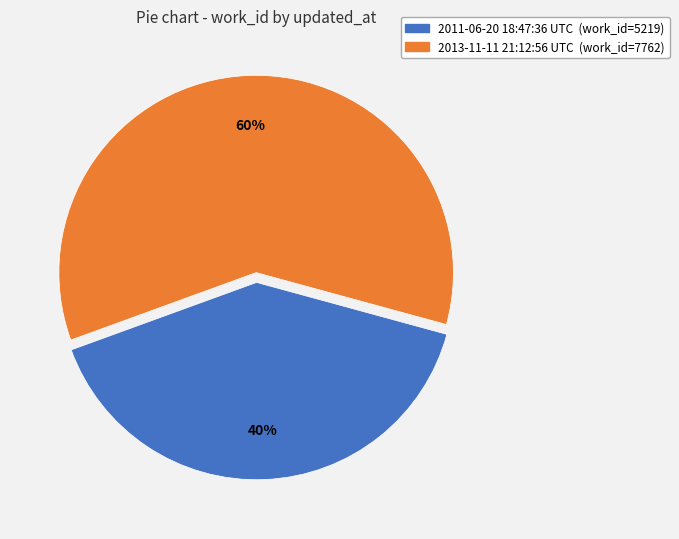

What is the largest slice in the pie chart?

2013-11-11 21:12:56 UTC